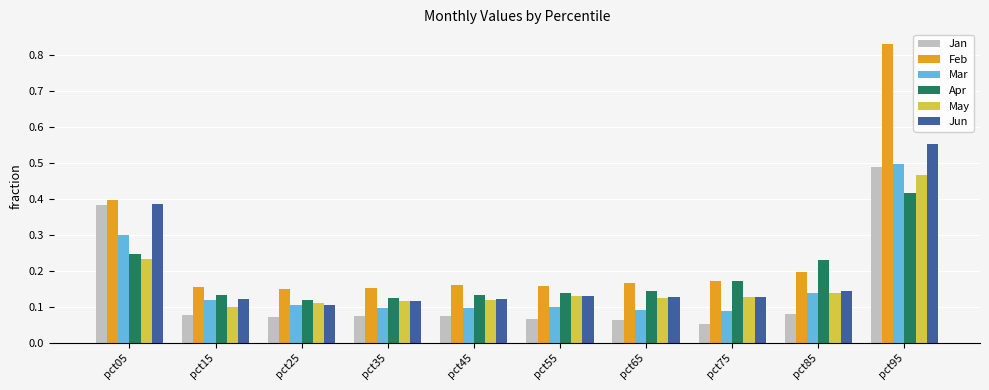

The value of Feb at pct05 is 0.2. True or false?

False